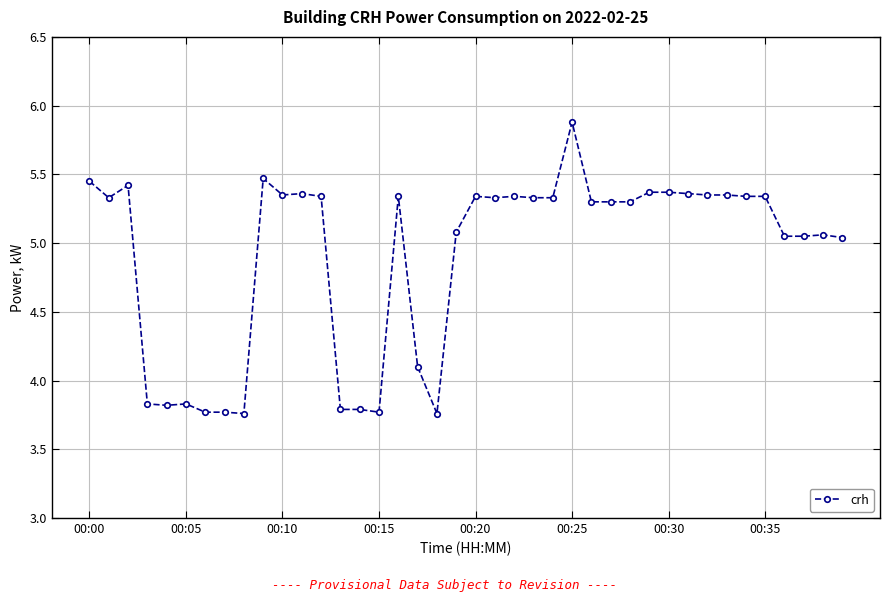

True or false: the data has more than 1 interior local peaks.

True